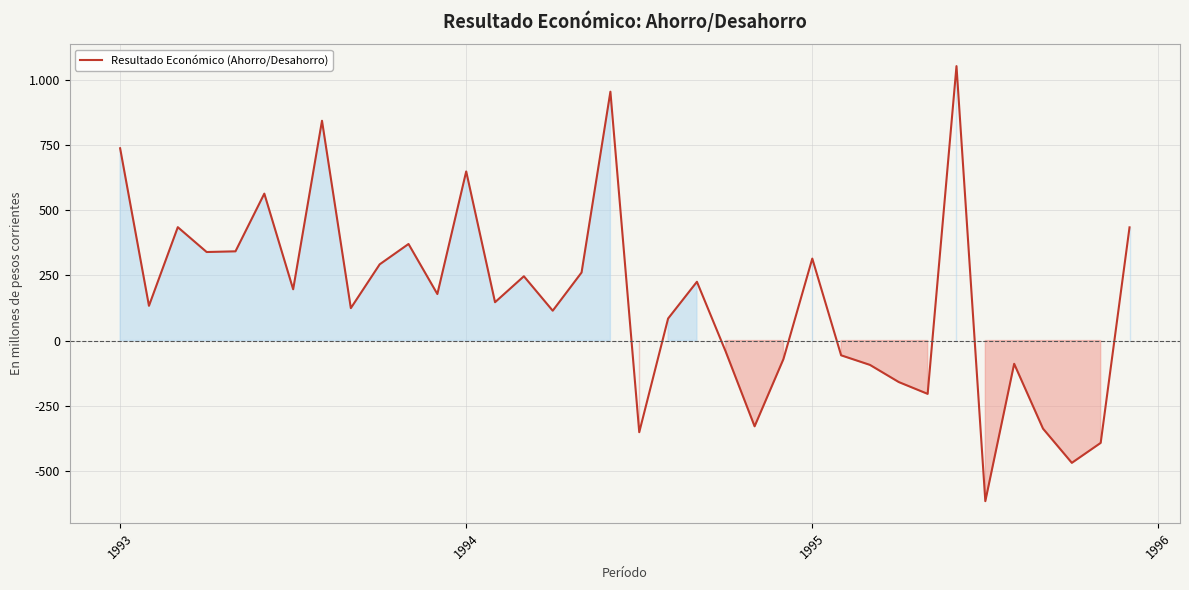

What is the greatest value displayed?

1053.4